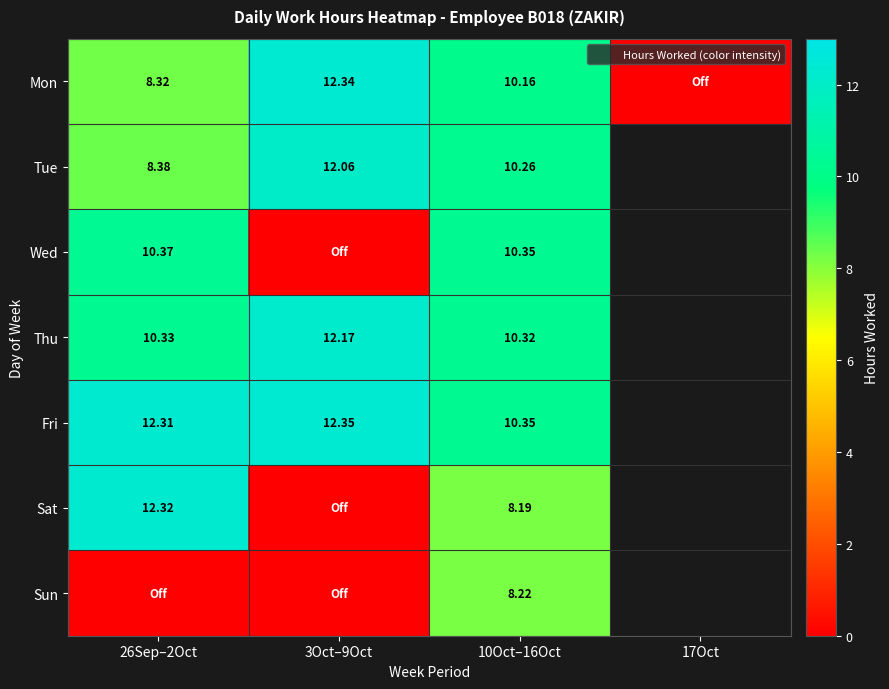

The Thu series shows 3.6 at 3Oct–9Oct. True or false?

False